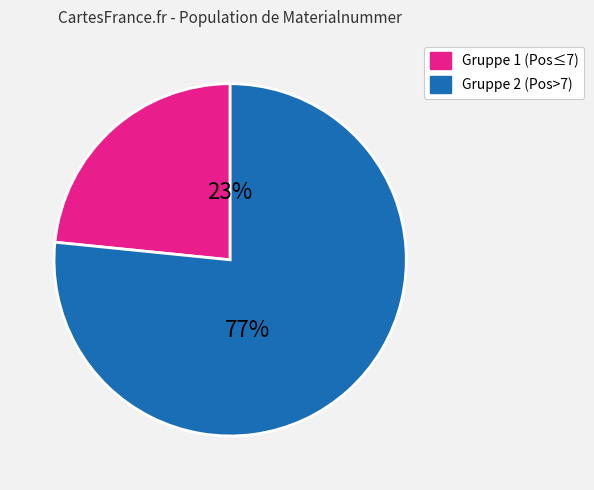

How many slices are in this pie chart?

2